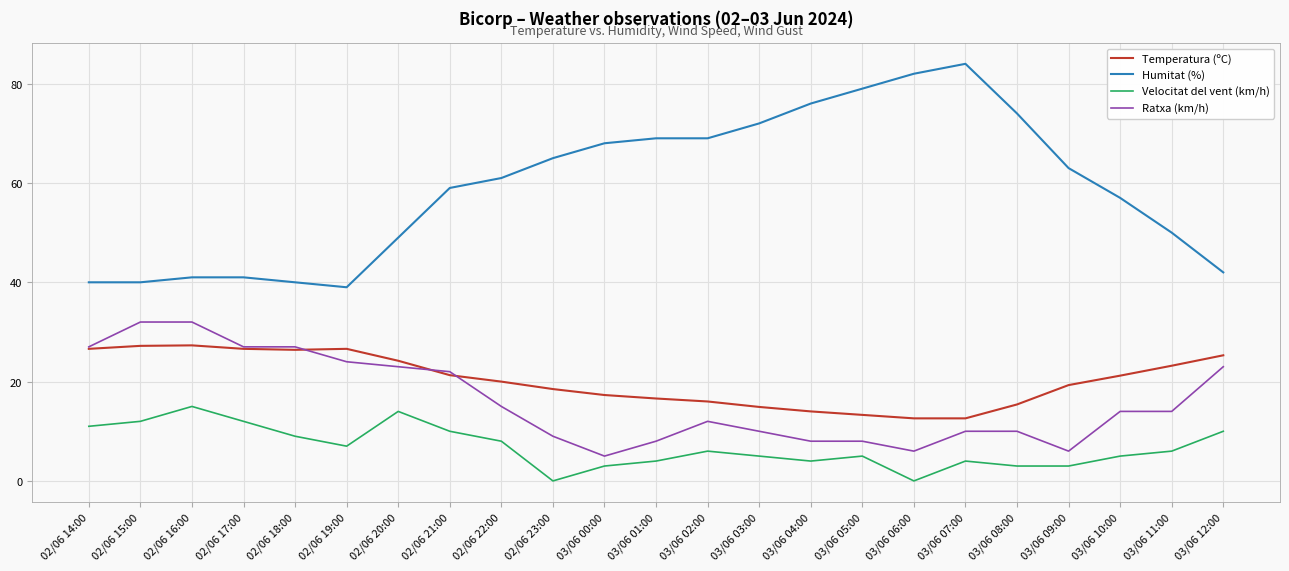

What is the maximum value for Humitat (%)?

84.0